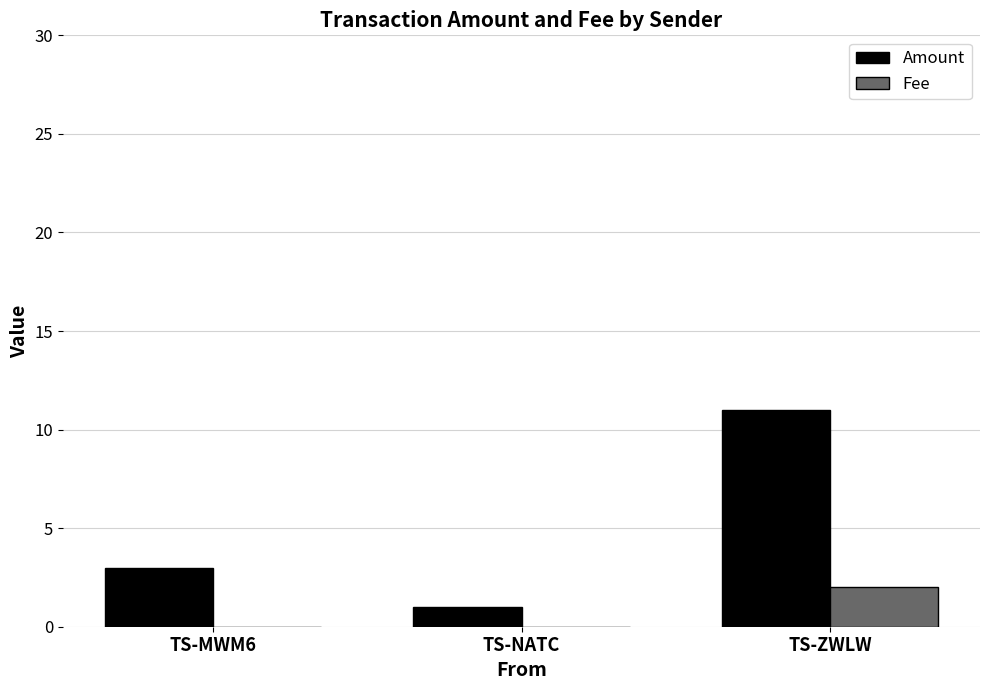

What is the maximum value shown in the chart?

11